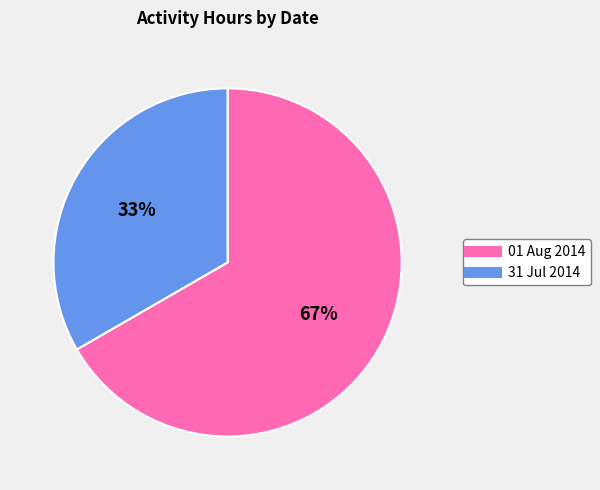

Is 01 Aug 2014 the majority of the pie?

Yes